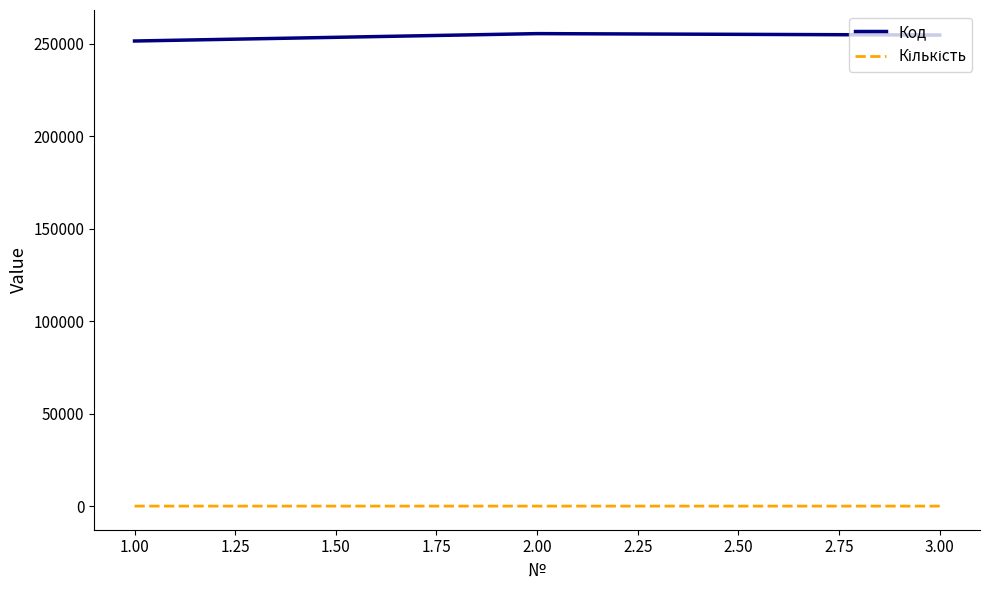

Which series has the largest range (max minus min)?

Код